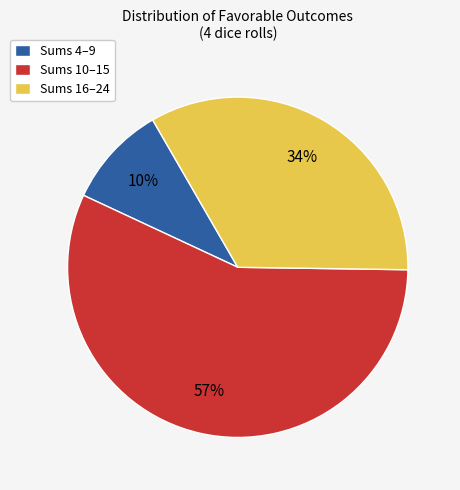

Which slice is the largest?

Sums 10–15